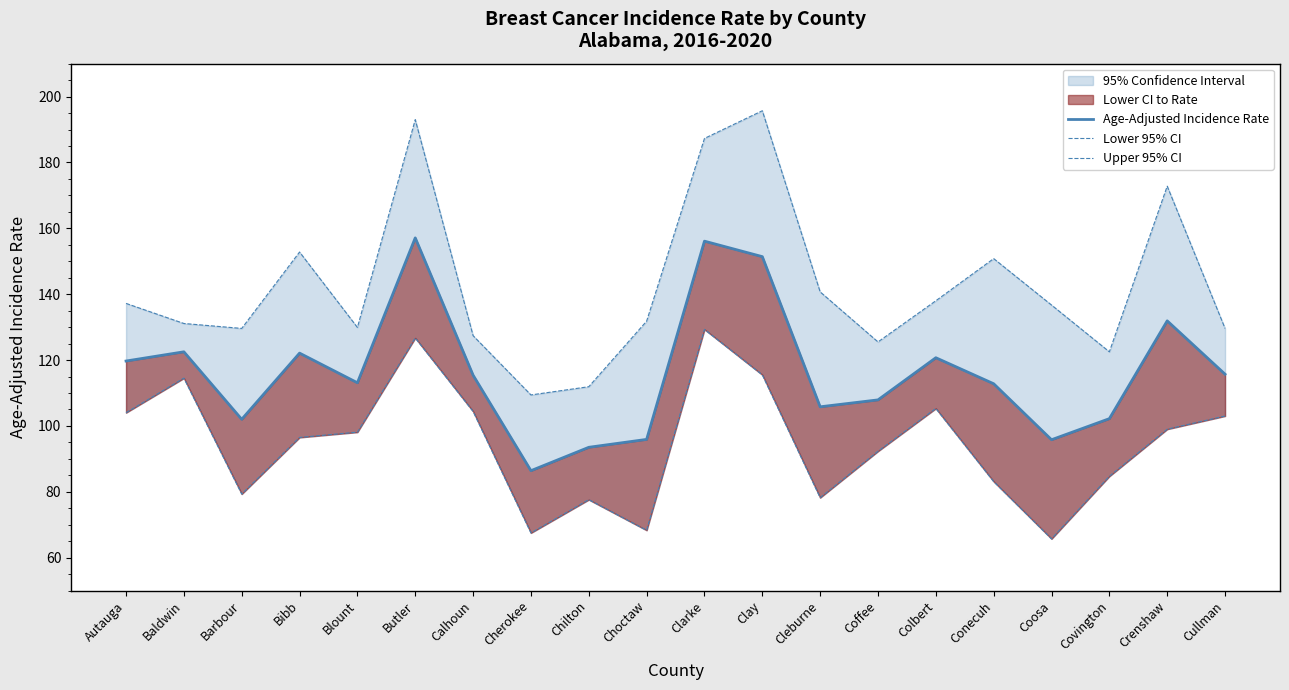

How many interior local peaks does the Upper 95% CI series have?

5